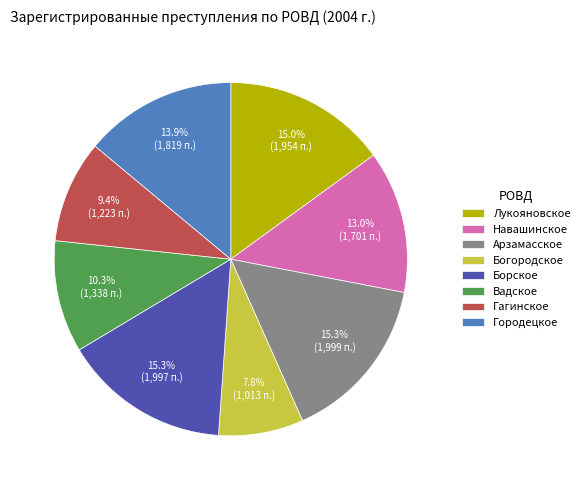

Does Богородское represent more than half of the total?

No